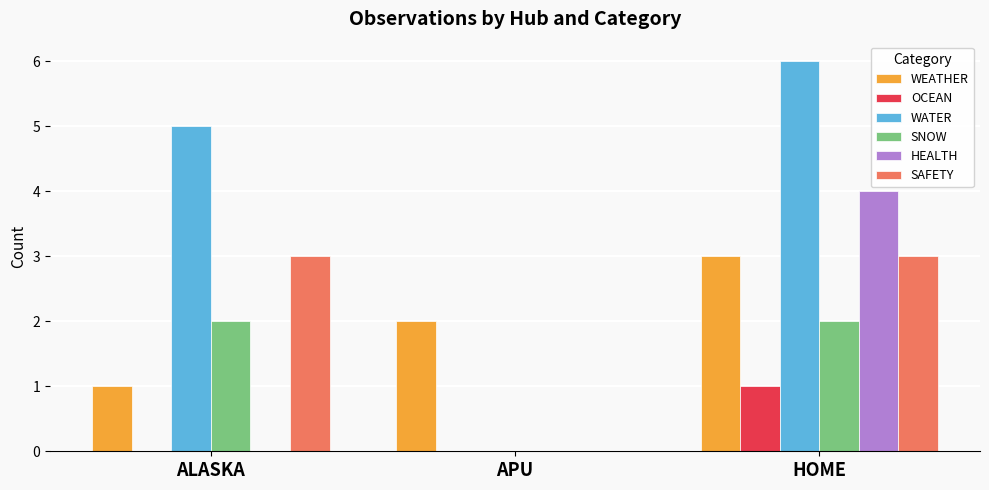

Which series changed the most between ALASKA and APU?

WATER